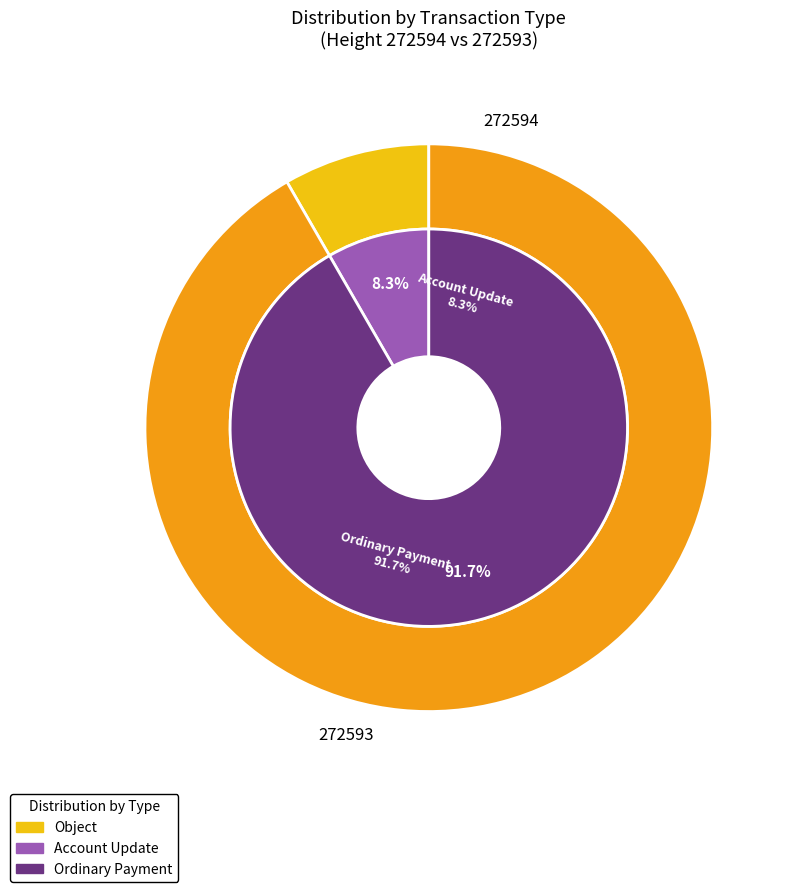

To the nearest percent, what portion does 272593 represent?

100%